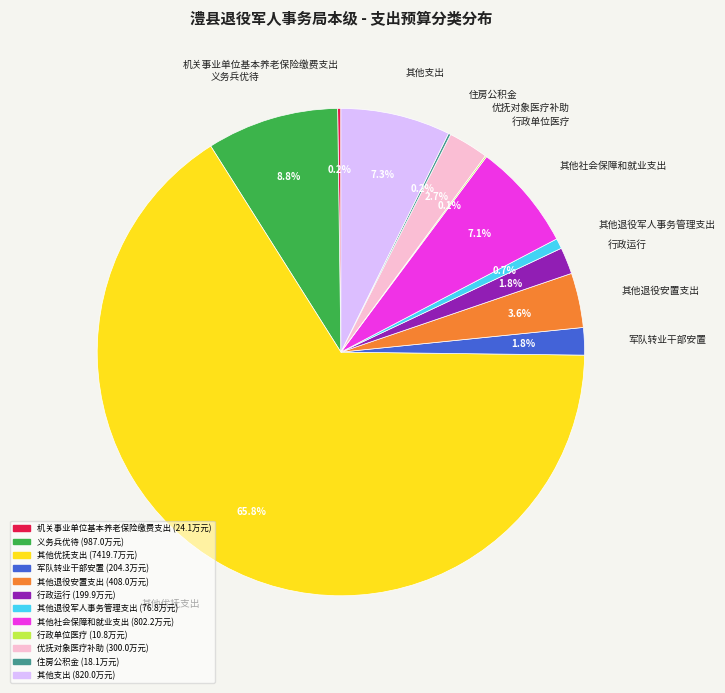

Which has a higher value, 其他退役军人事务管理支出 or 其他优抚支出?

其他优抚支出